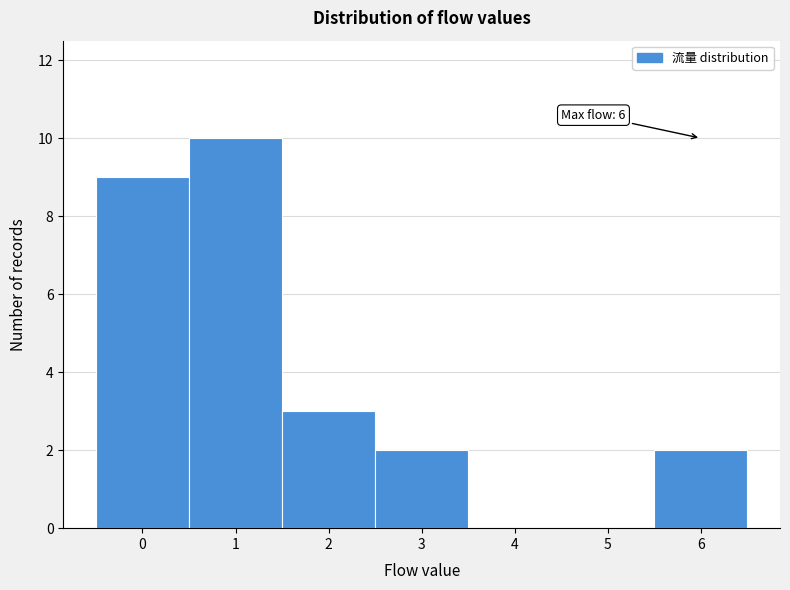

Is it true that the value at 6 is 2?

True